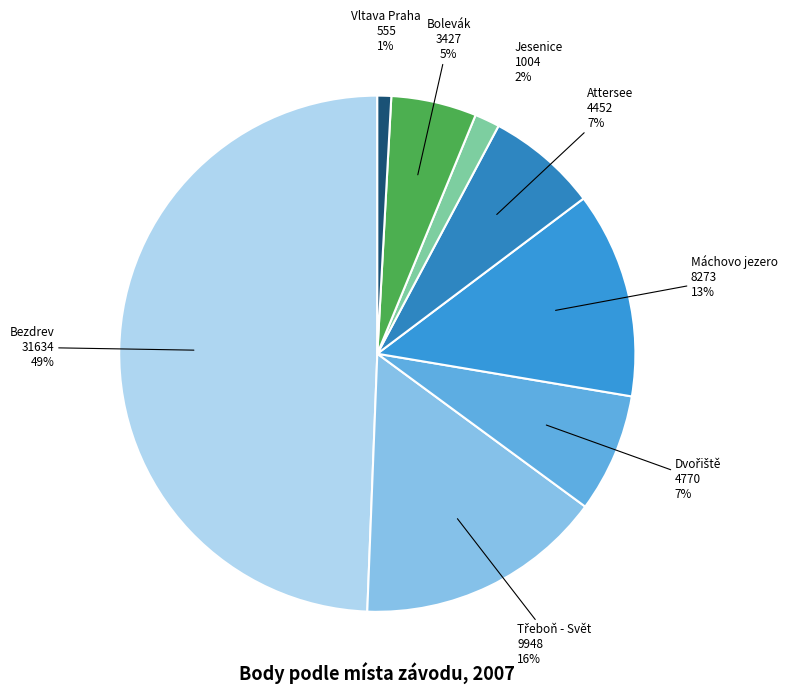

The Bezdrev slice represents 49% of the pie. True or false?

True